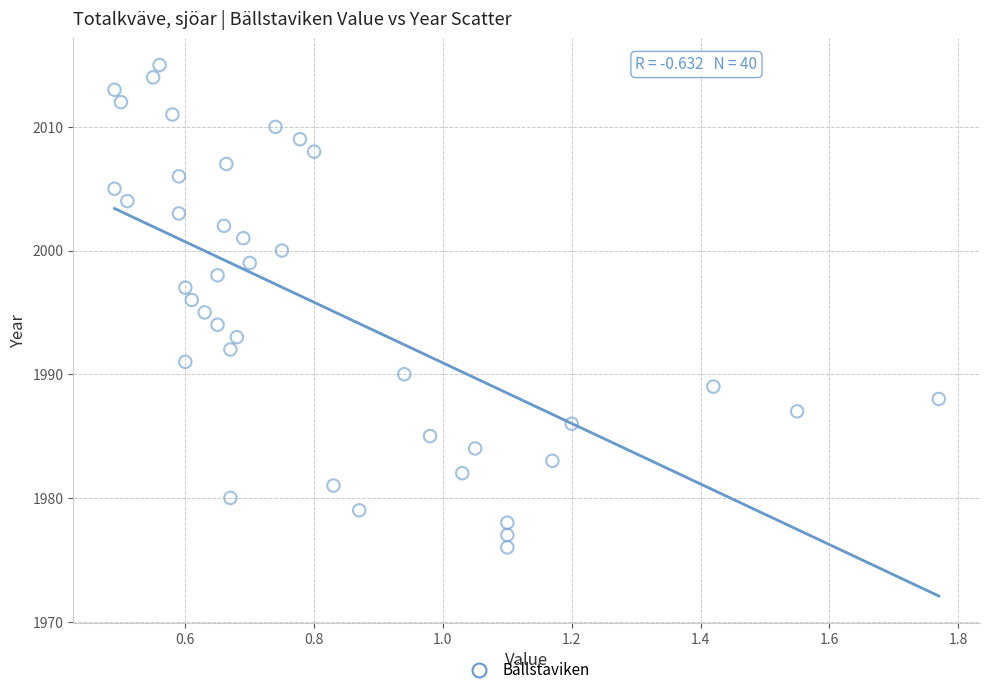

What is the range of Y values (max minus min)?

39